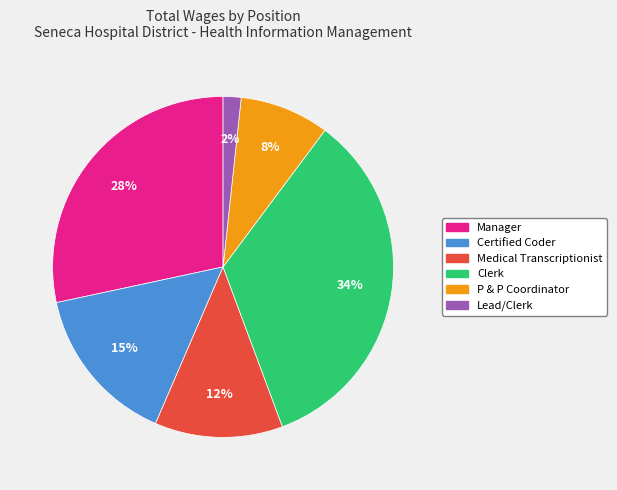

To the nearest percent, what is the average slice percentage?

17%